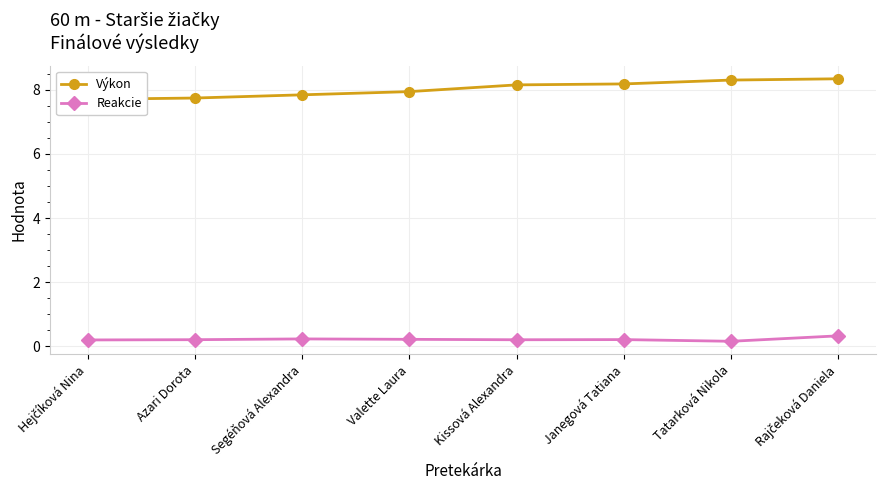

What is the minimum value shown in the chart?

0.2